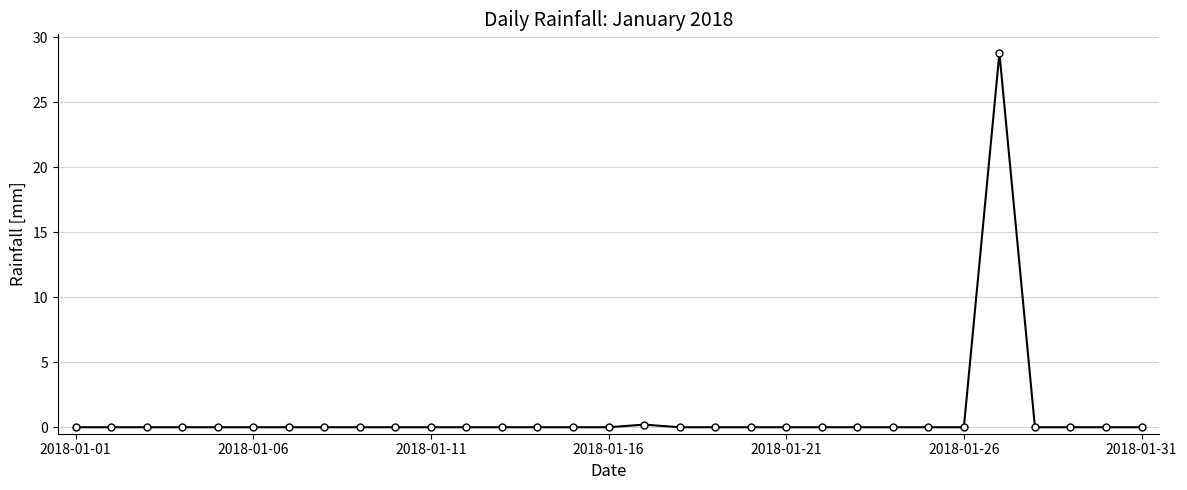

What is the maximum value shown in the chart?

28.8